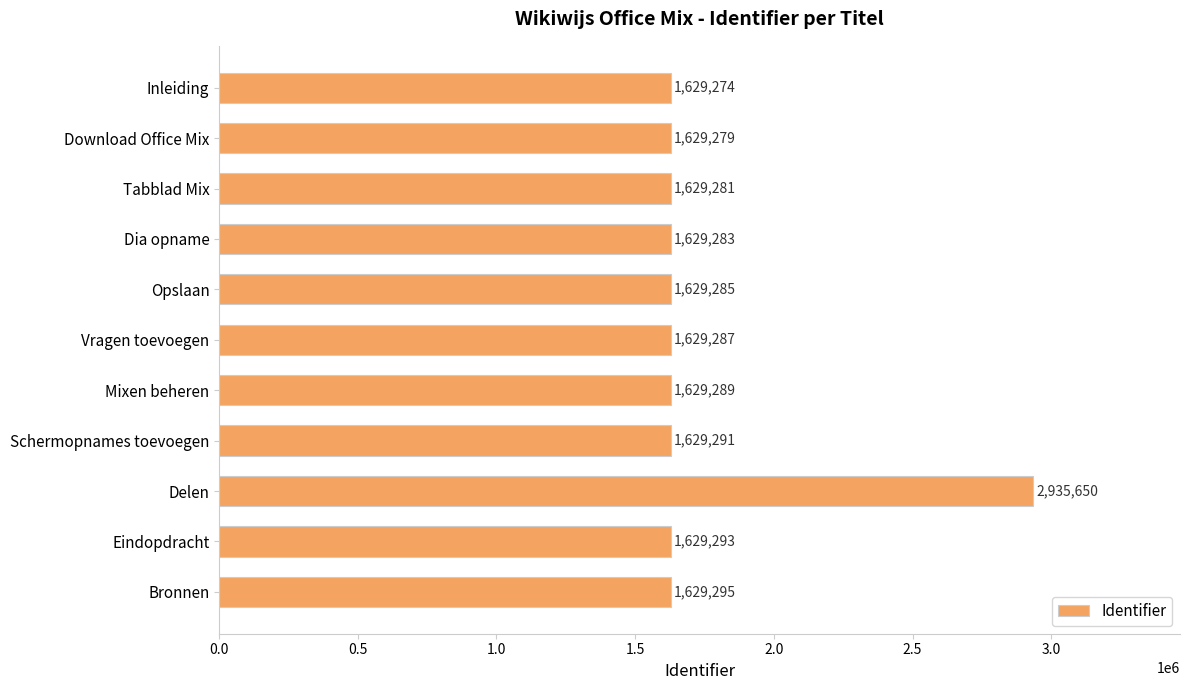

What is the average value?

1748046